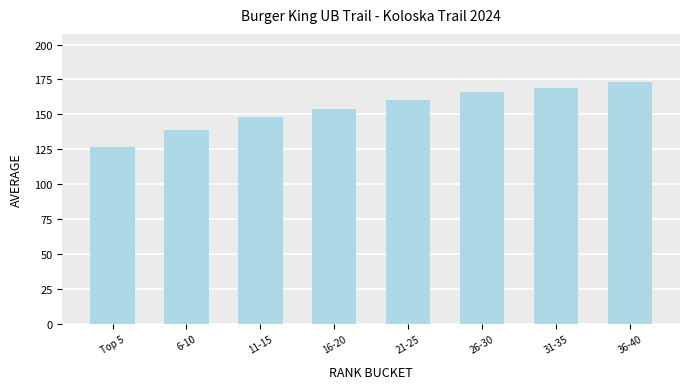

At which label is the value closest to 149?

11-15